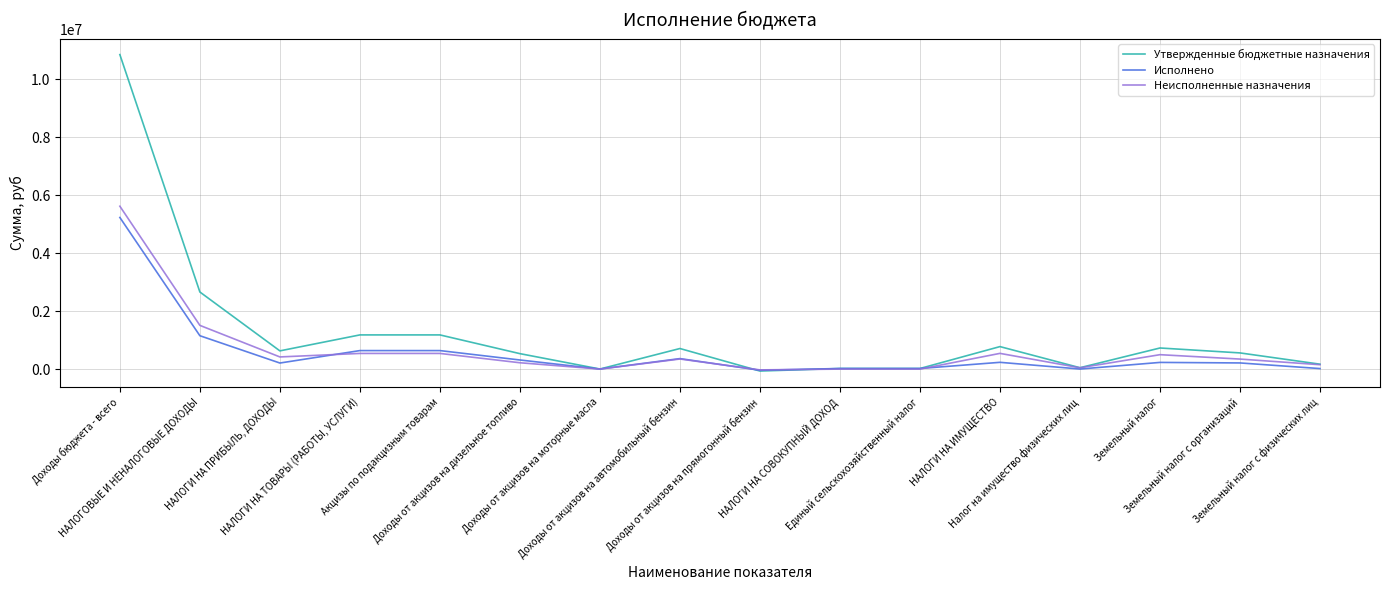

What is the maximum value for Неисполненные назначения?

5624197.2